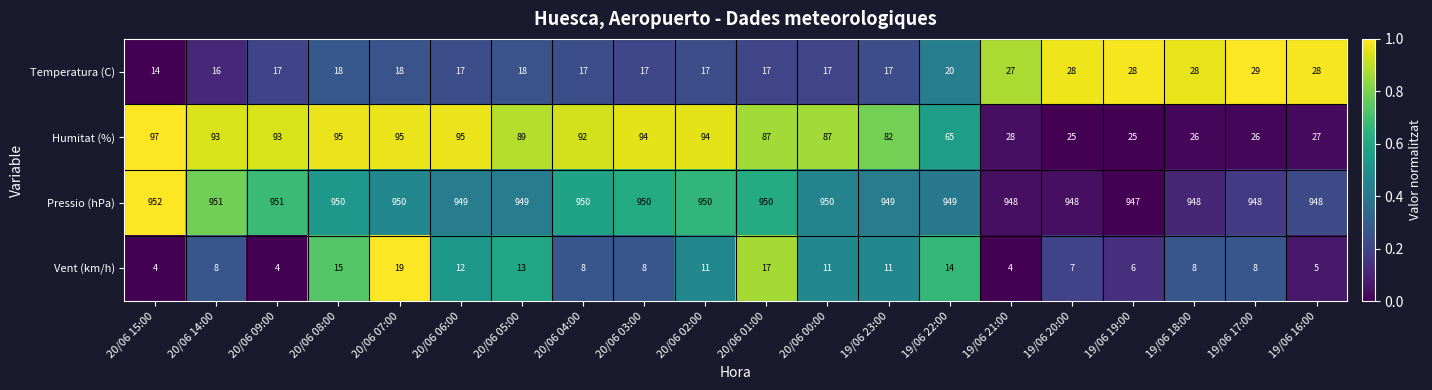

What is the total value across all series at 20/06 14:00?

1068